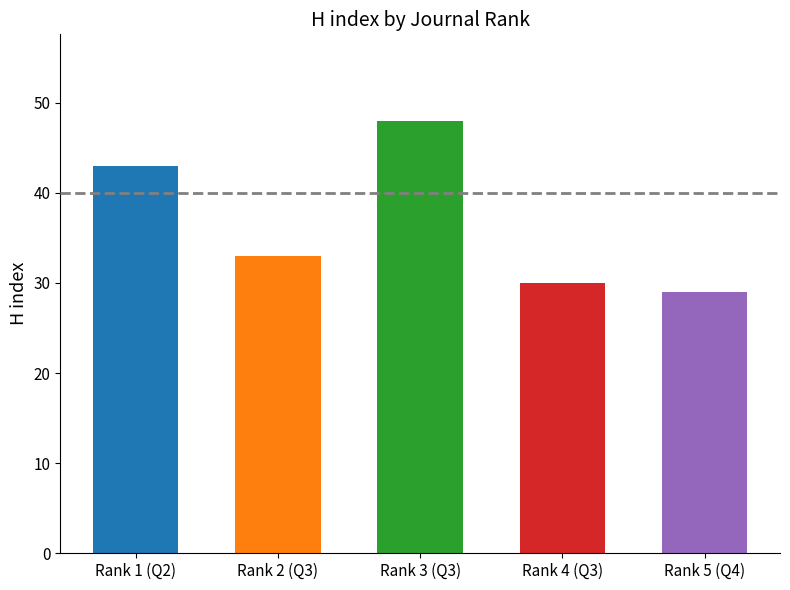

What position from the left is Rank 4 (Q3)?

4